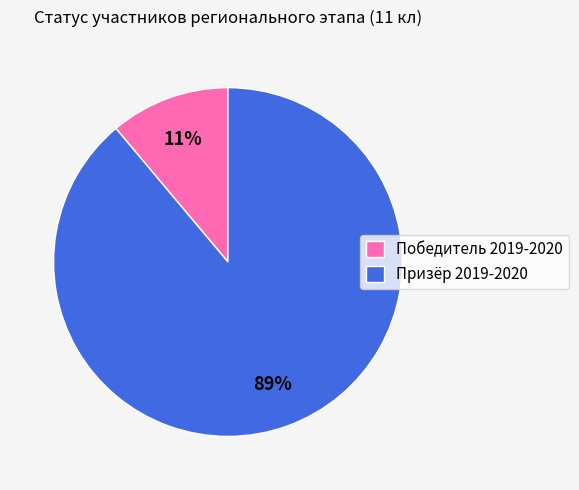

The Призёр 2019-2020 slice represents 77% of the pie. True or false?

False